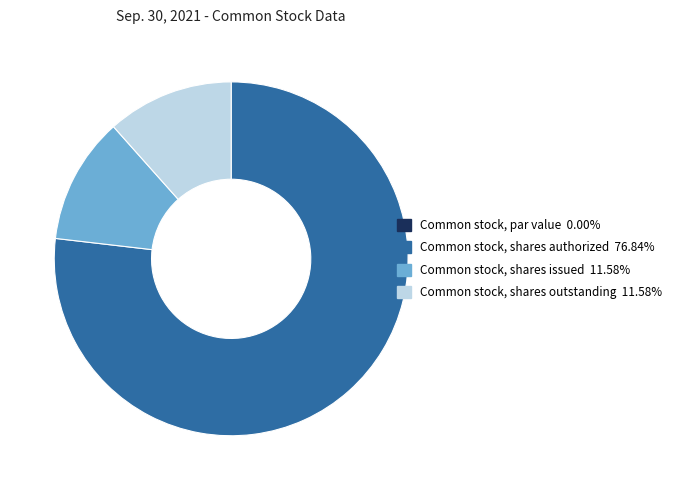

What is the ratio of the value at Common stock, shares authorized to the value at Common stock, shares outstanding?

6.6